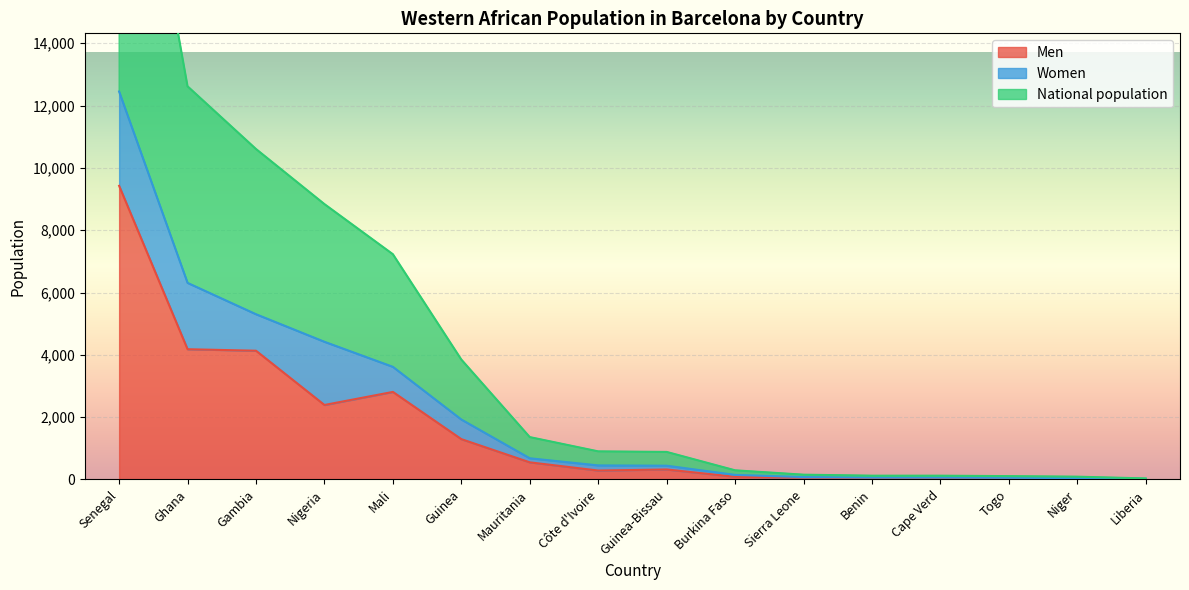

What is the highest value of the National population series?

12449